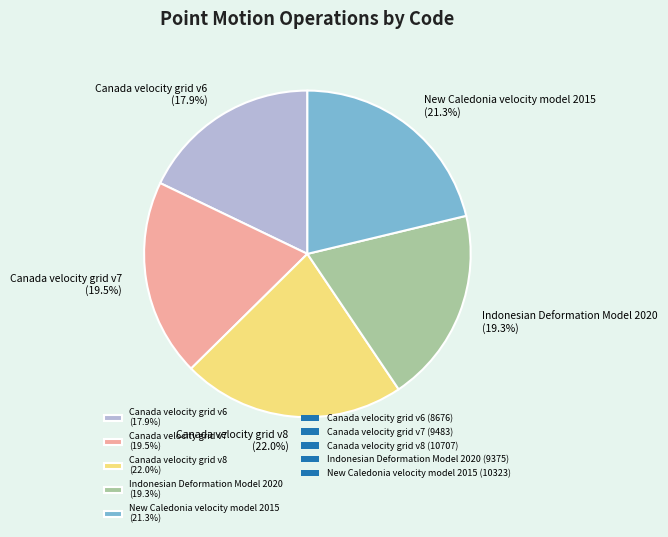

Does Canada velocity grid v8 account for over 50% of the chart?

No